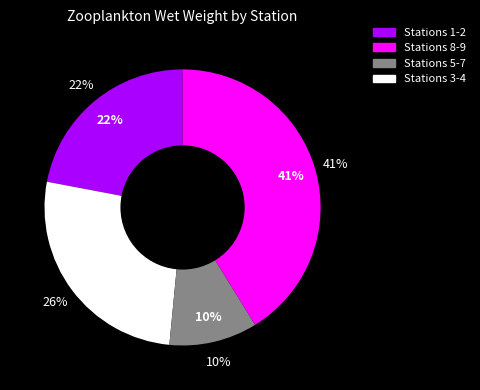

Combined, do 0004 and 0001 account for over 50%?

No